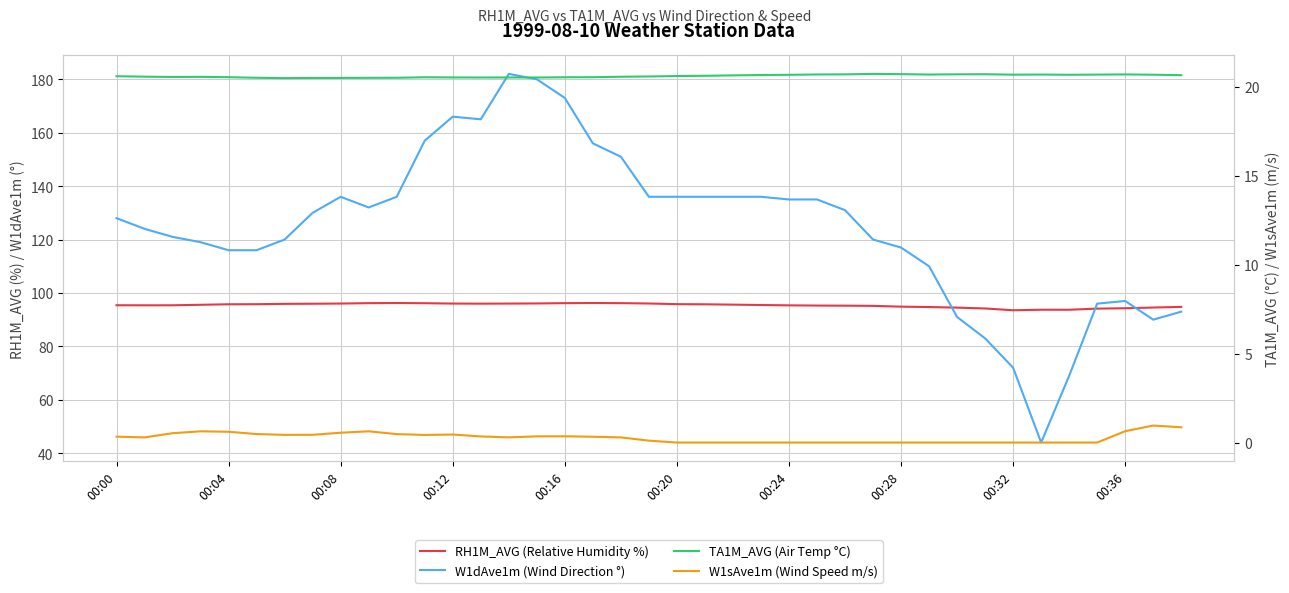

At which category is the sum across all series the highest?

14